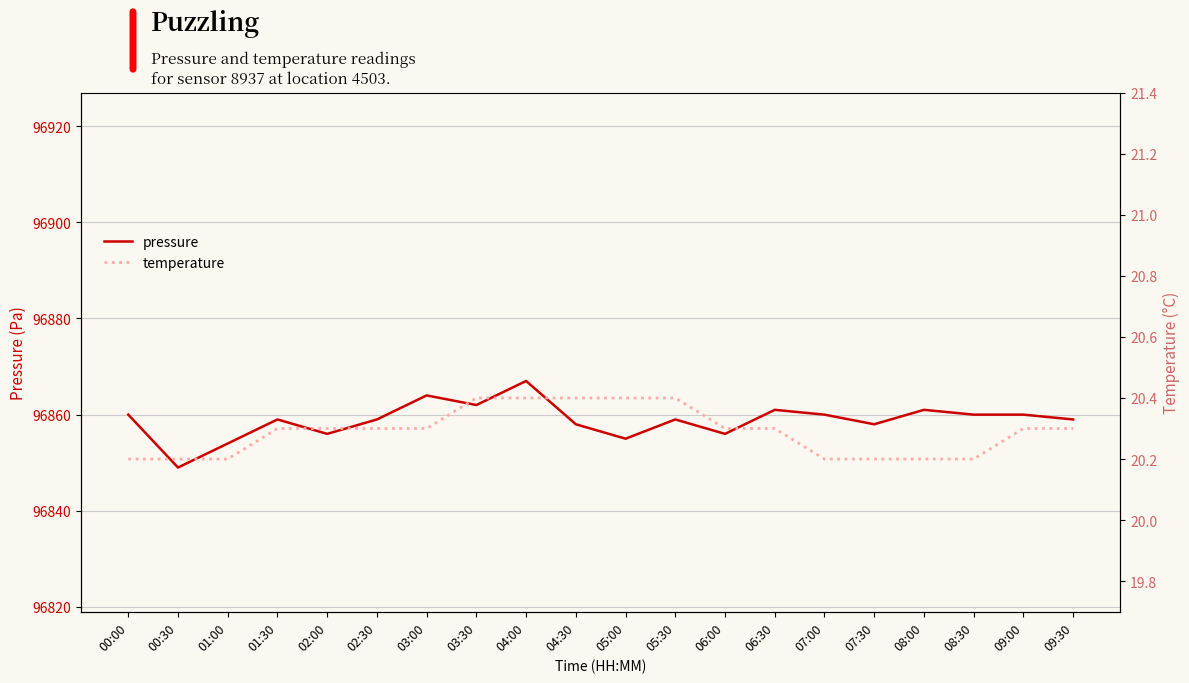

True or false: temperature and pressure cross at least once.

False